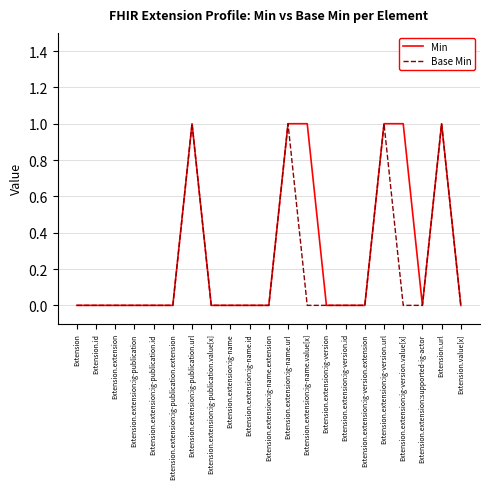

Rank the series by their average value, from lowest to highest.

Base Min, Min